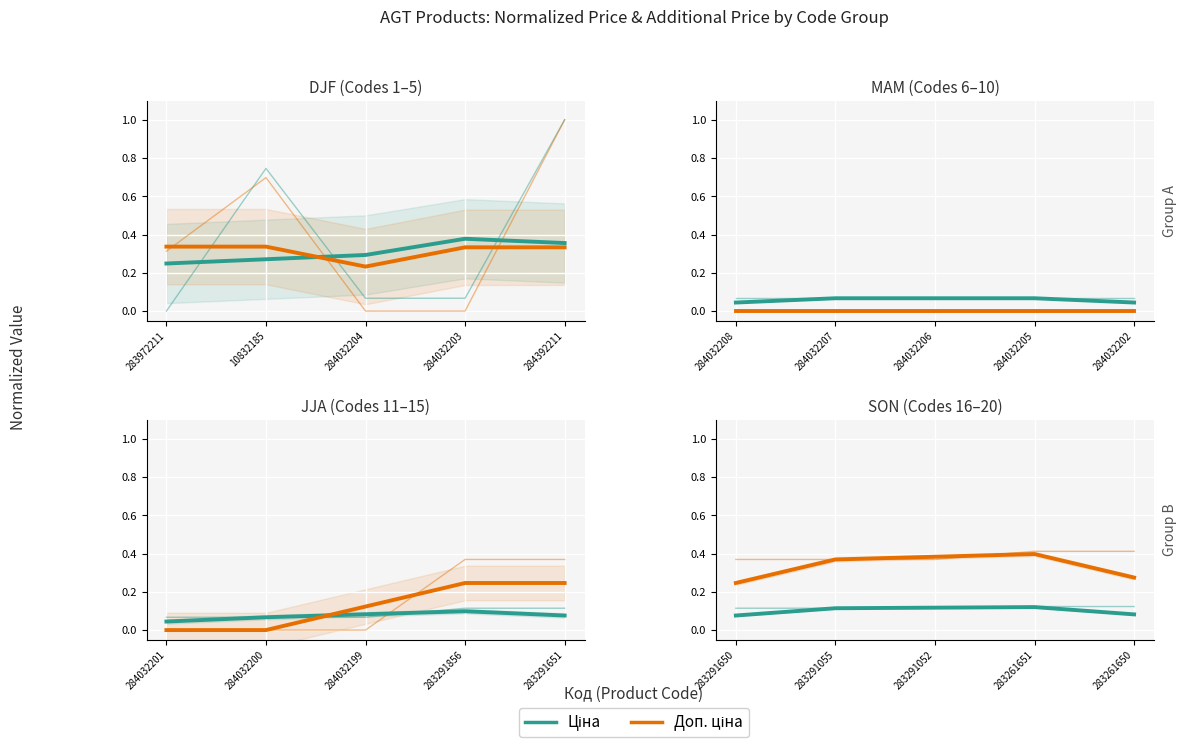

Is it true that Доп. ціна equals 1.0 at 284392211?

True